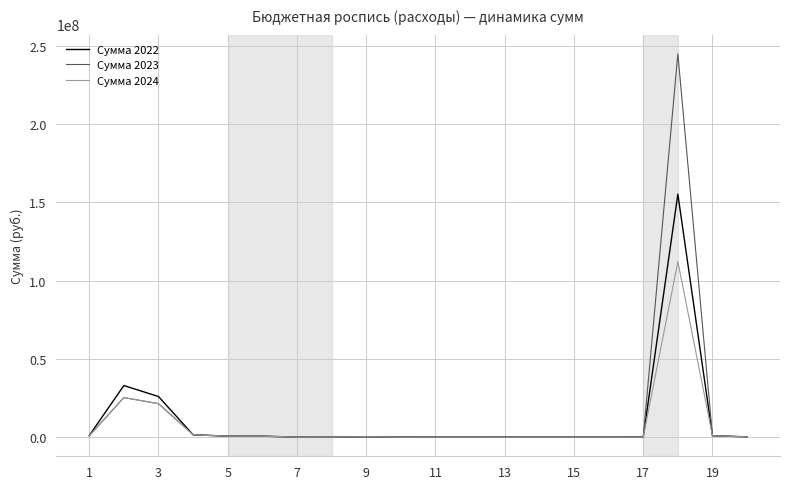

What is the greatest value displayed?

244865619.3